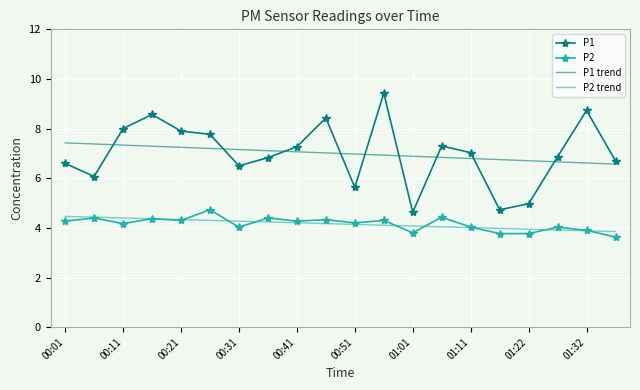

What is the greatest value displayed?

9.4